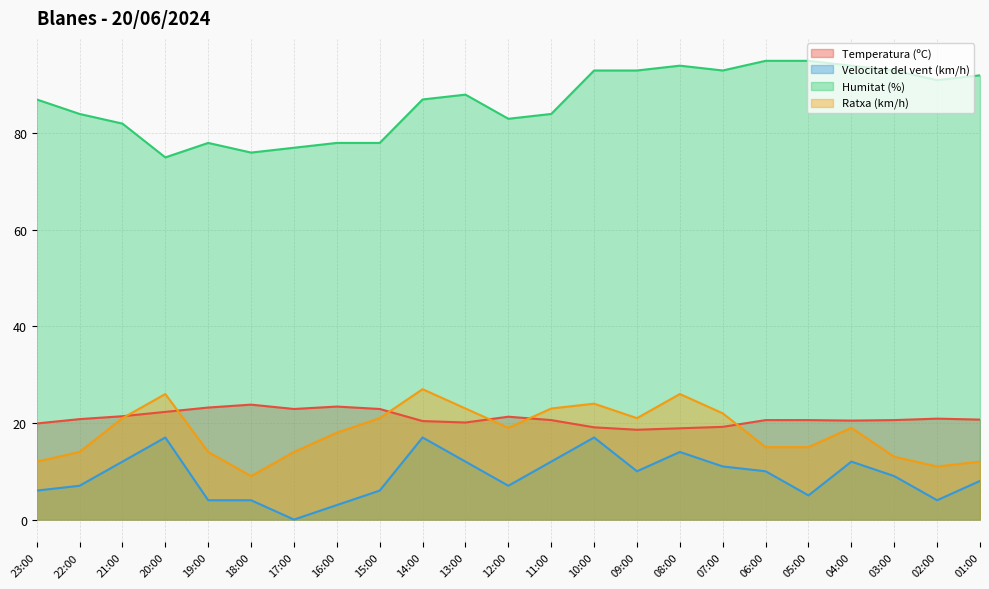

What is the approximate value of Ratxa (km/h) at 22:00?

14.0